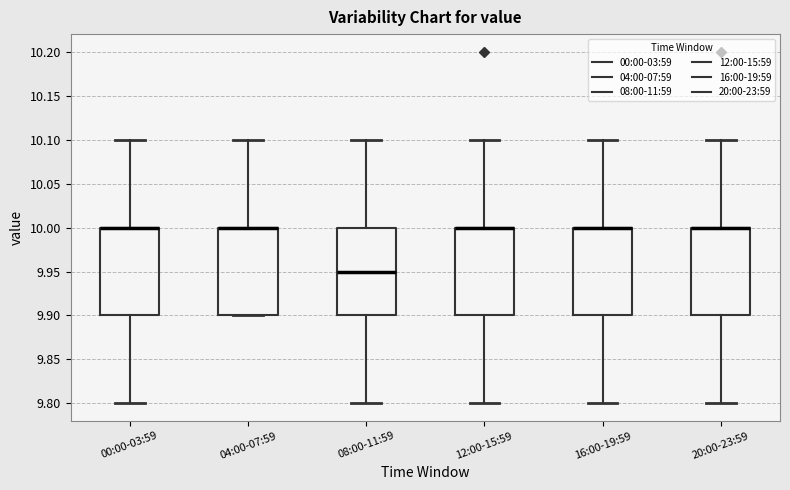

Reading left to right, read every box against the y-axis: the position of its median line, the range the box covers, and the ends of its whiskers. The values are not printed on the chart, so give them approximately, as read against the axis.

00:00-03:59: median 10.00 (drawn on the box's upper edge), box 9.90 to 10.00, whiskers 9.80 to 10.10
04:00-07:59: median 10.00 (drawn on the box's upper edge), box 9.90 to 10.00, whiskers 9.90 to 10.10
08:00-11:59: median 9.95, box 9.90 to 10.00, whiskers 9.80 to 10.10
12:00-15:59: median 10.00 (drawn on the box's upper edge), box 9.90 to 10.00, whiskers 9.80 to 10.10
16:00-19:59: median 10.00 (drawn on the box's upper edge), box 9.90 to 10.00, whiskers 9.80 to 10.10
20:00-23:59: median 10.00 (drawn on the box's upper edge), box 9.90 to 10.00, whiskers 9.80 to 10.10